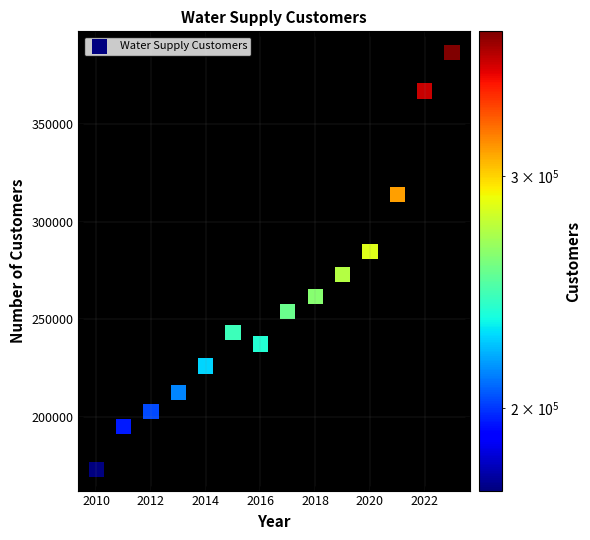

What is the range of Y values (max minus min)?

213853